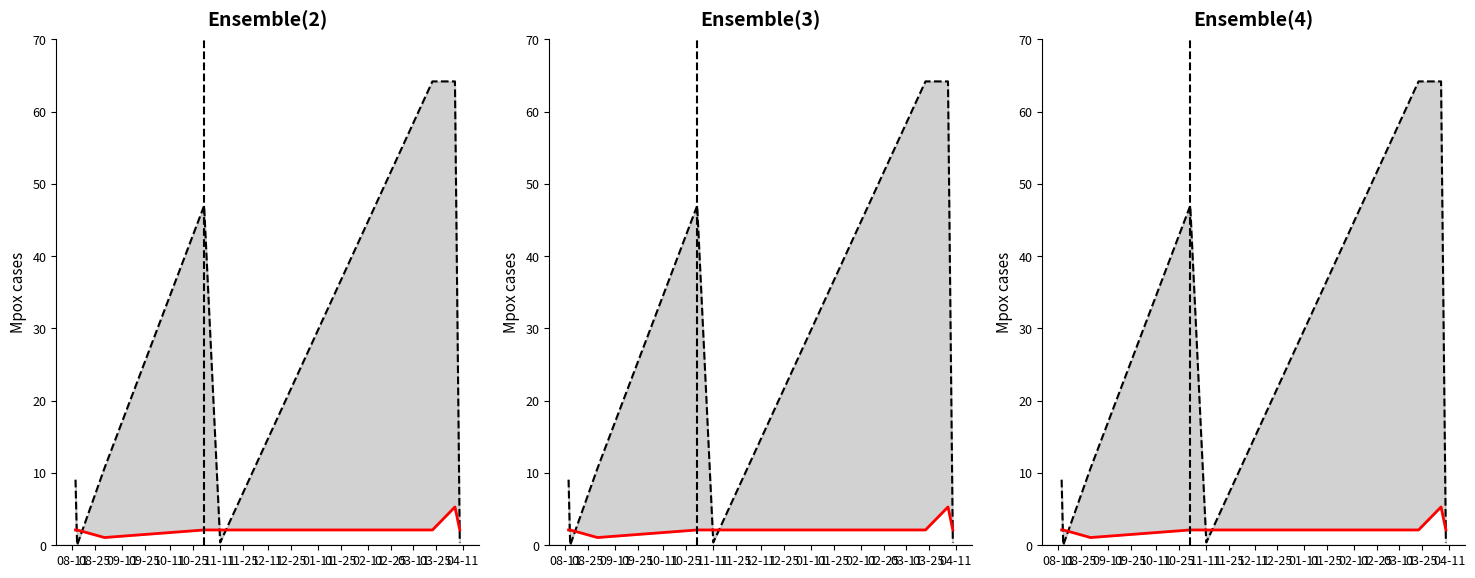

Which series has the largest total across all categories?

Observations